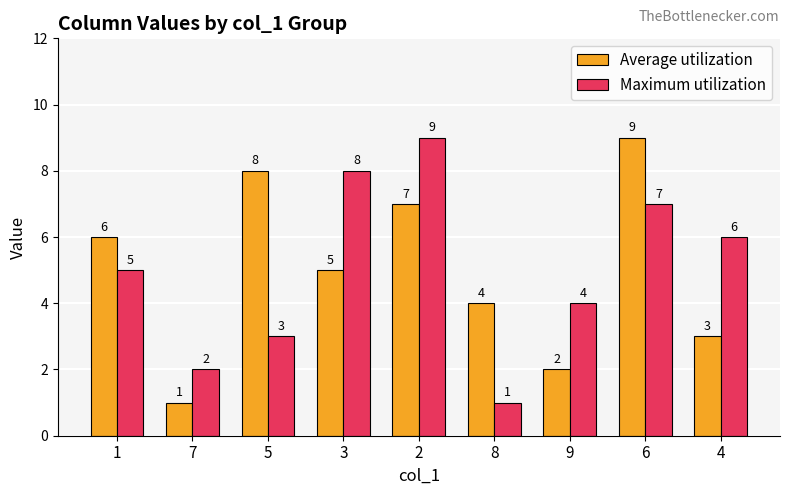

How many data points in Average utilization are less than 5?

4